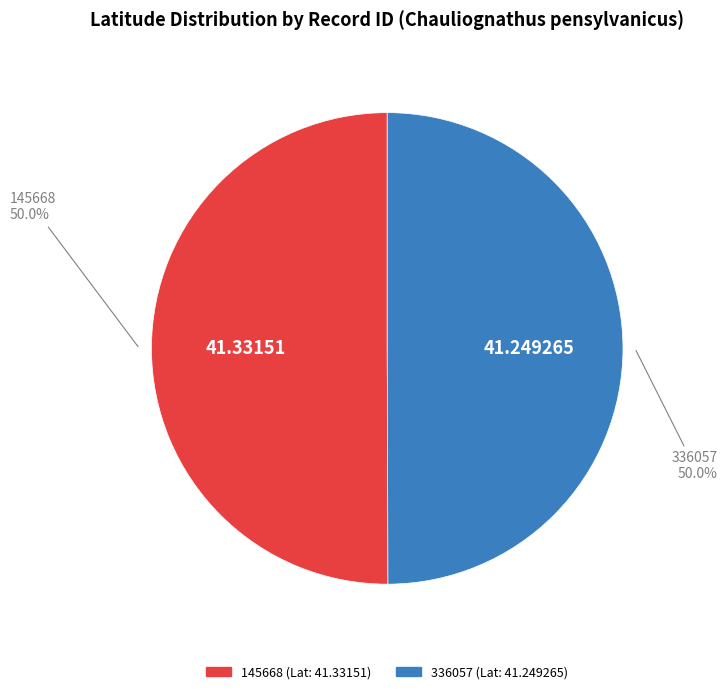

What percentage do 336057 and 145668 together represent?

100.0%